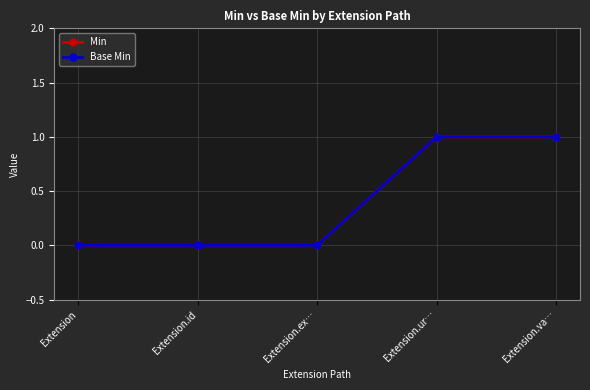

What value does the Min series have at Extension.va…?

1